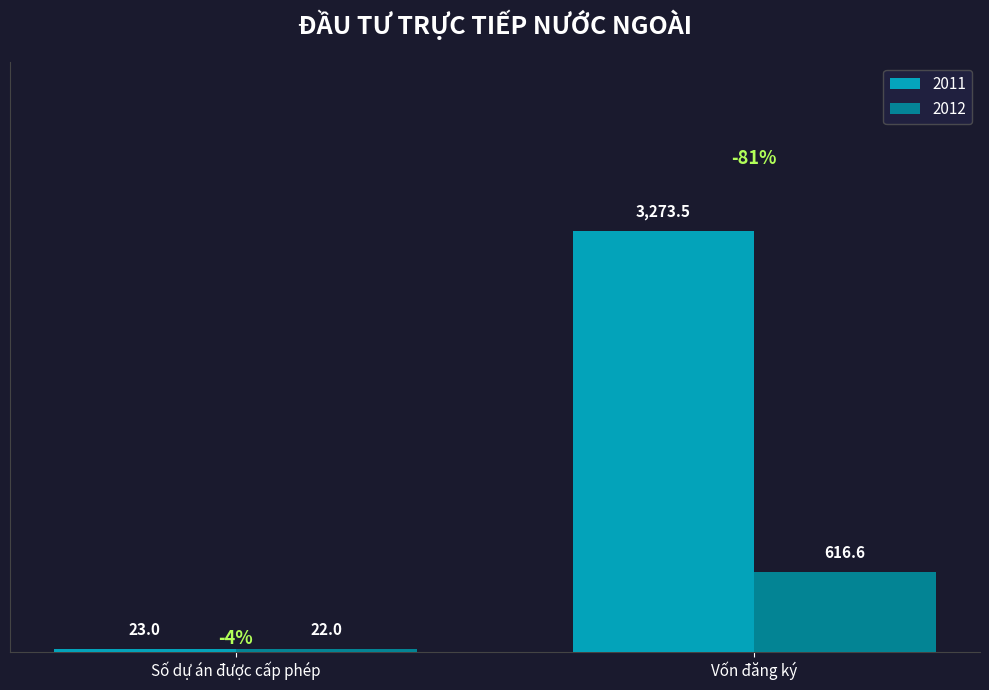

Reading left to right, transcribe all the data shown in this chart.

2011: Số dự án được cấp phép=23.0	Vốn đăng ký=3273.5
2012: Số dự án được cấp phép=22.0	Vốn đăng ký=616.6